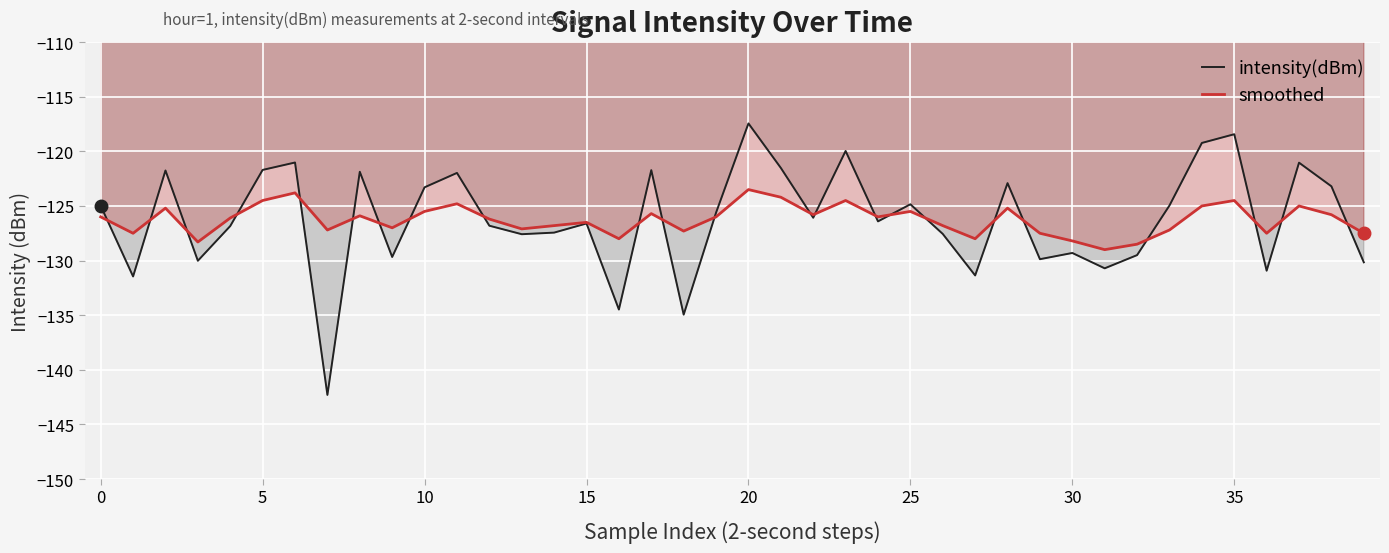

Which series has the widest spread of values?

intensity(dBm)